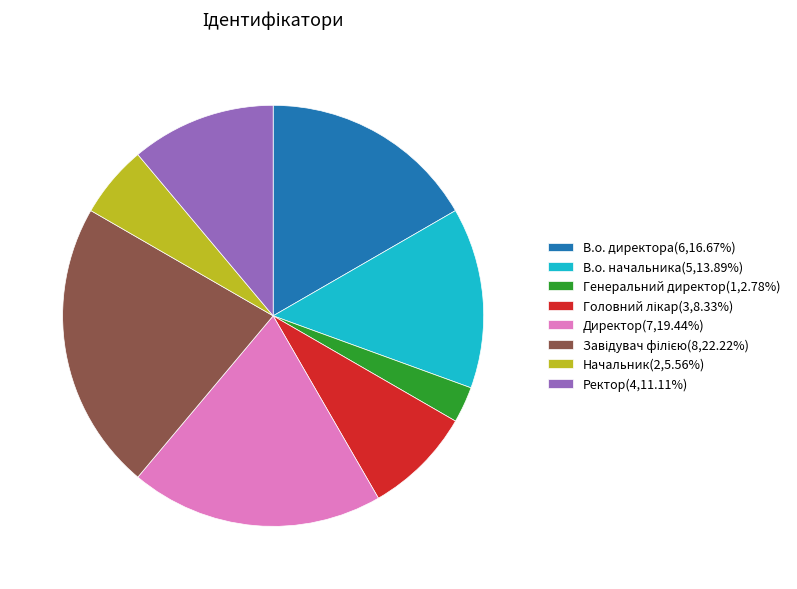

What is the ratio of the value at В.о. директора(6,16.67%) to the value at Начальник(2,5.56%)?

3.0